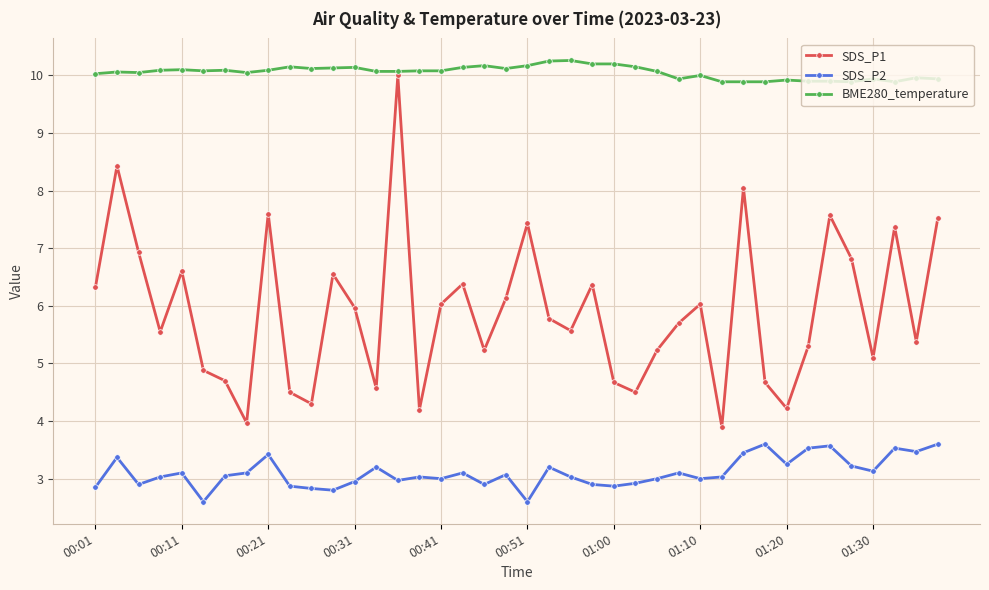

True or false: SDS_P2 has more than 1 interior local peaks.

True